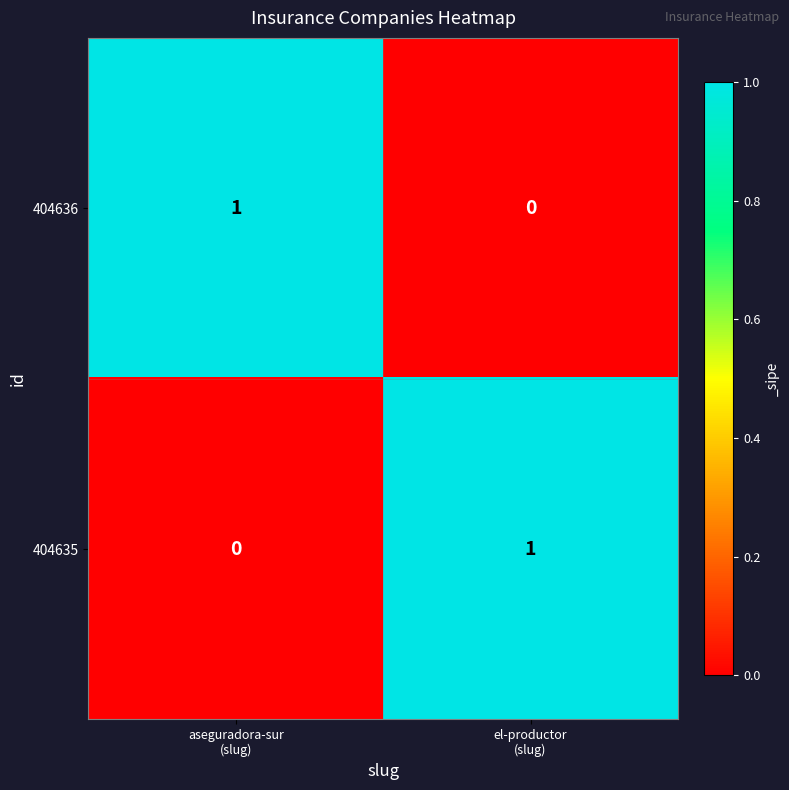

Reading left to right, what are all the values shown in this chart?

404636: 1	0
404635: 0	1